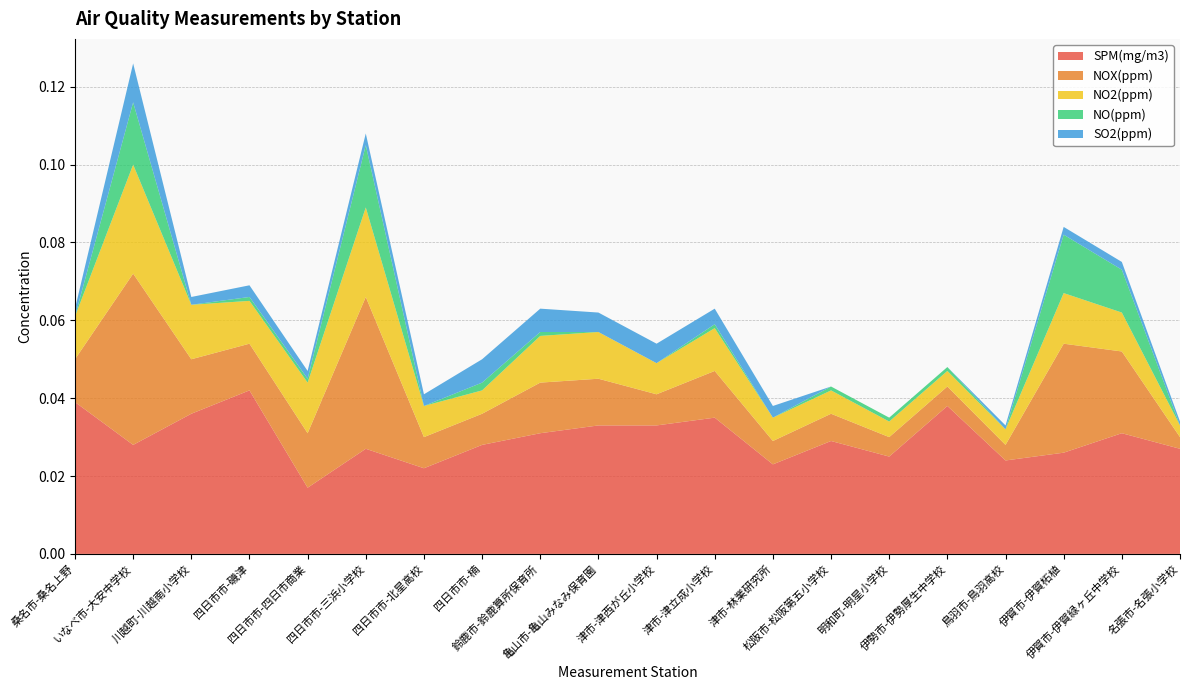

Does the chart display data point markers on the line(s)?

No